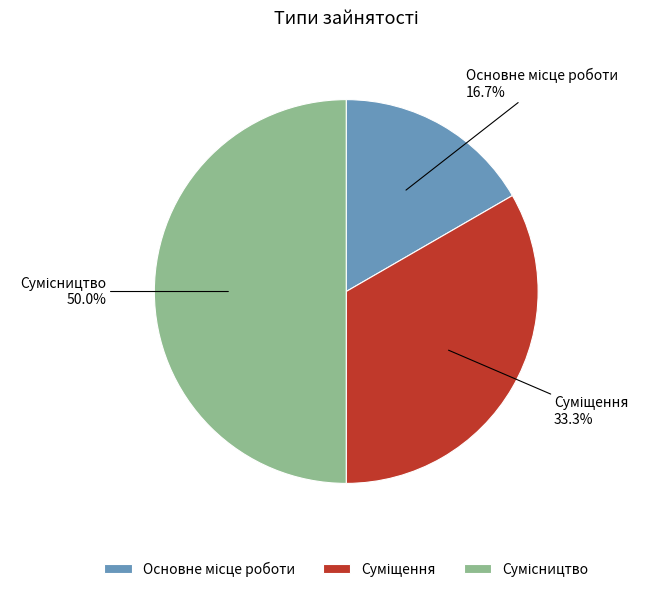

To the nearest percent, what is the average slice percentage?

33%